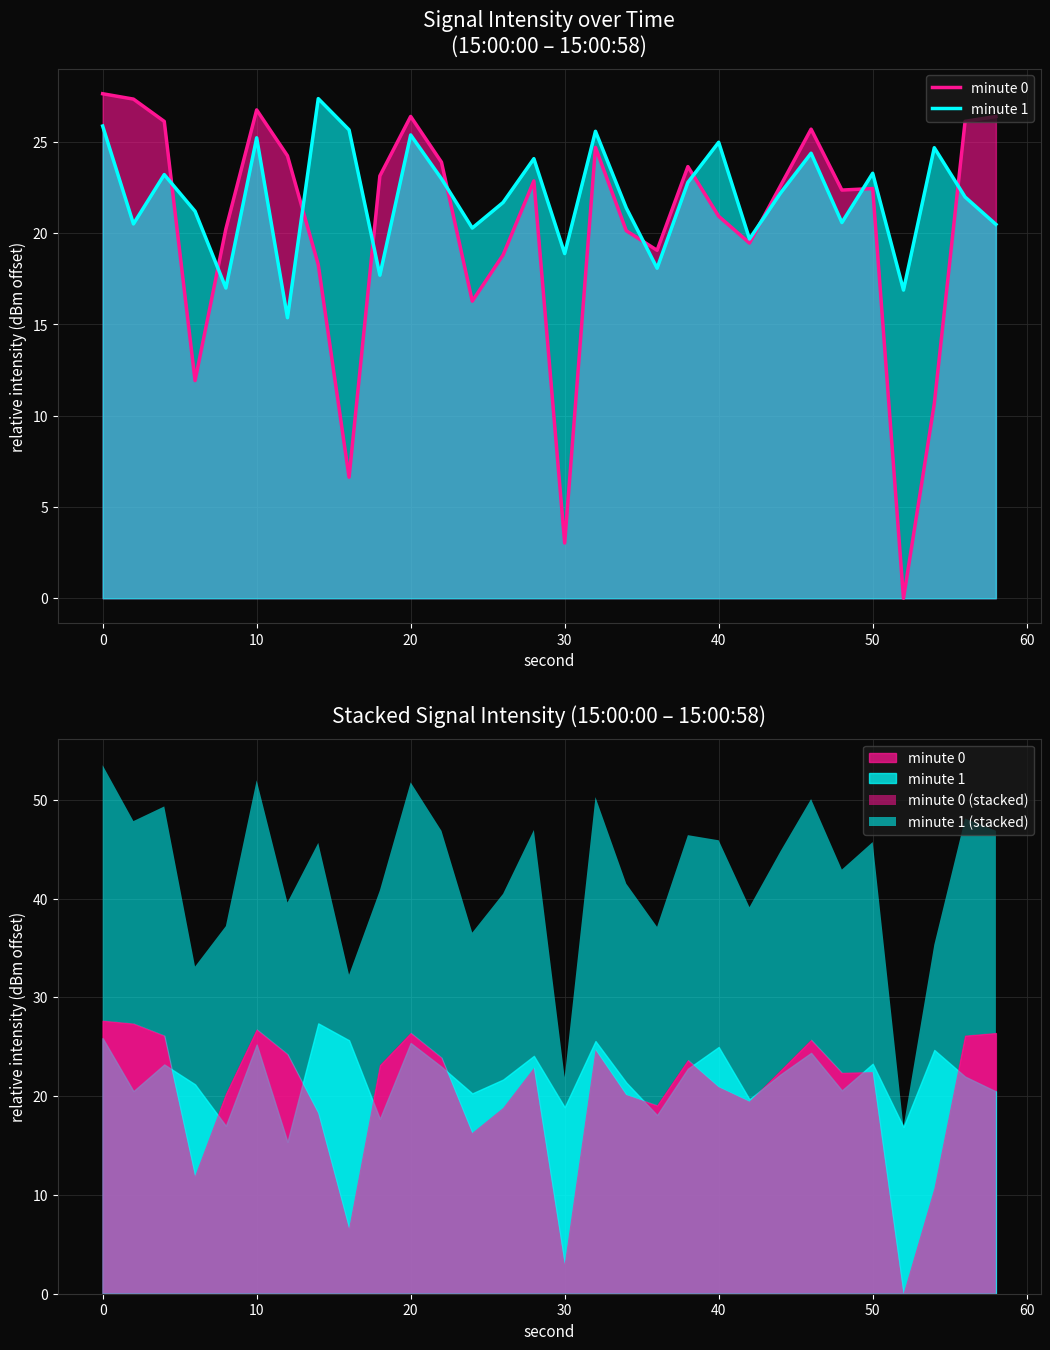

What is the highest value of the minute 0 series?

27.6